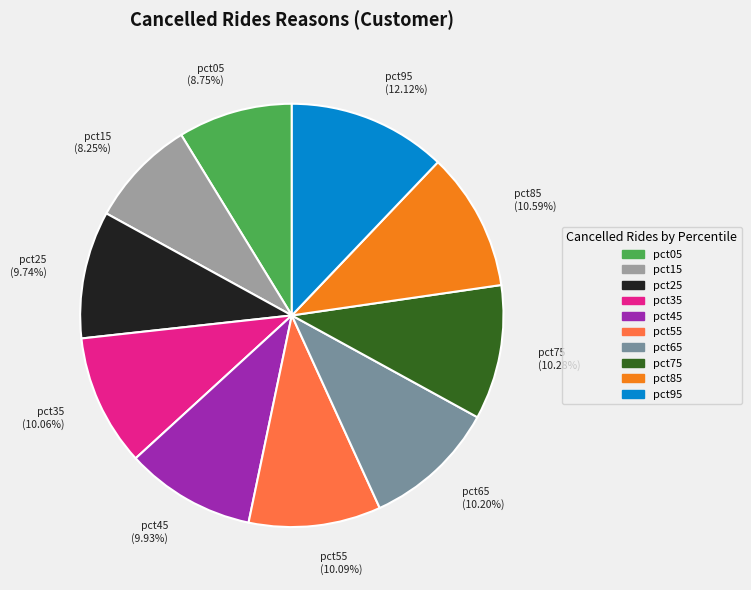

Does any single category account for the majority?

No